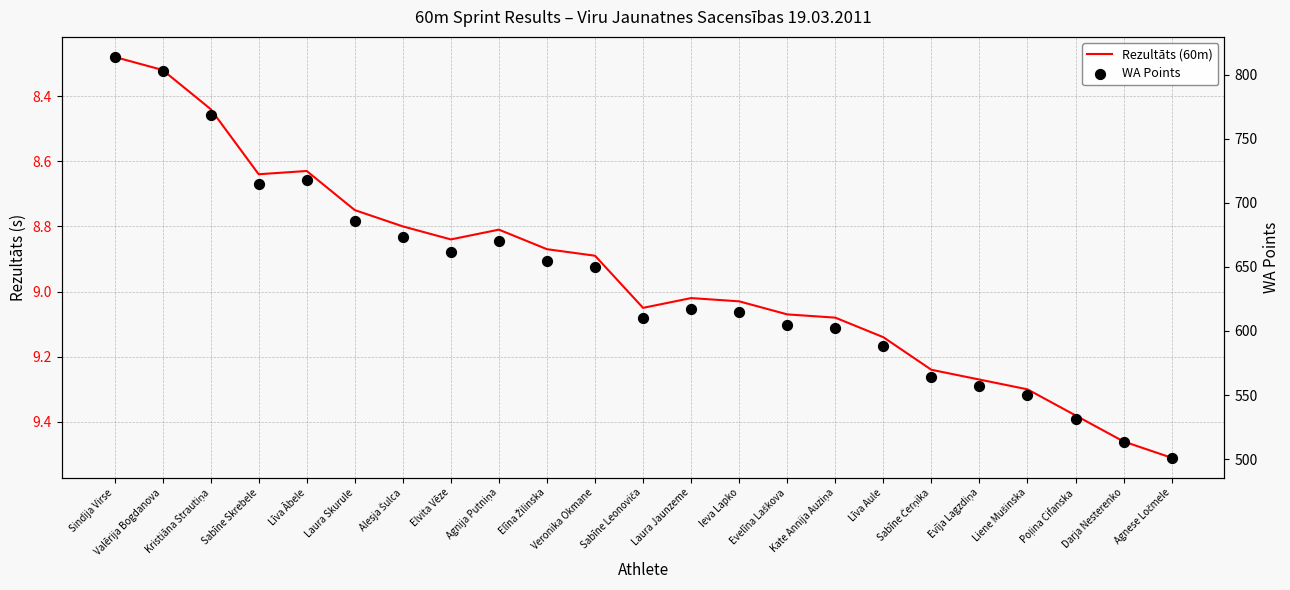

At which category is the sum across all series the highest?

Sindija Virse